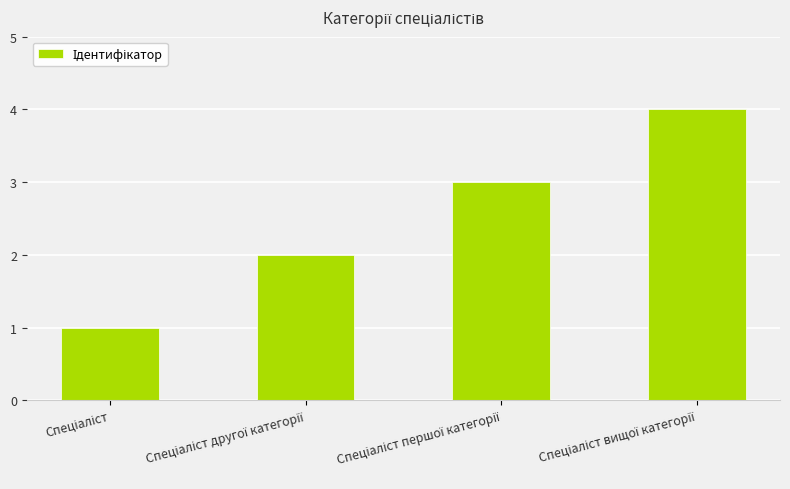

Reading left to right, list all the values displayed in this chart.

1	2	3	4